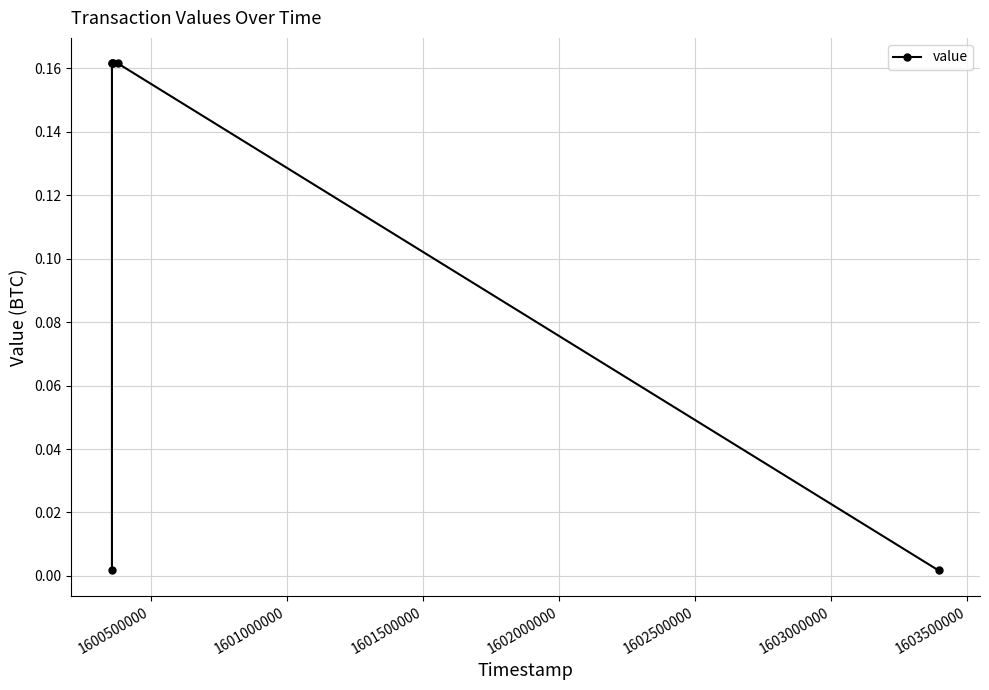

Reading right to left, what are all the values shown in this chart?

0.0	0.2	0.2	0.2	0.2	0.0